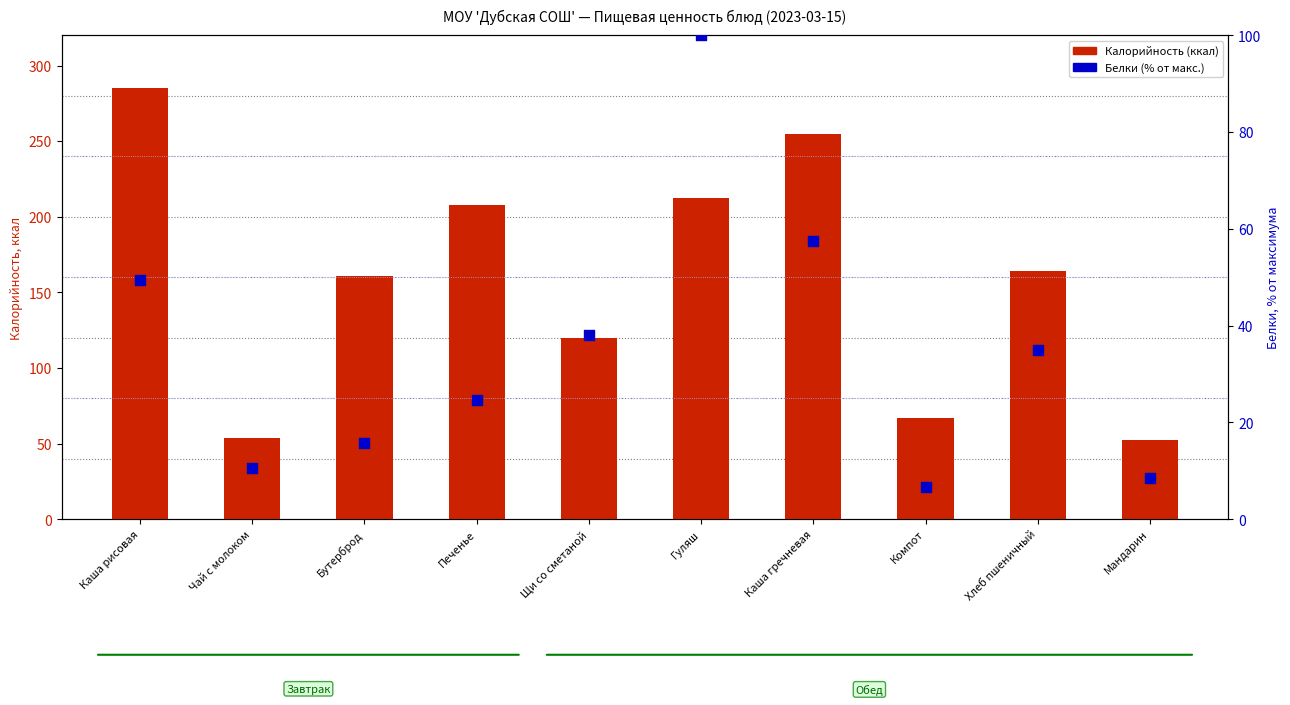

At how many categories does at least one series exceed 238?

2